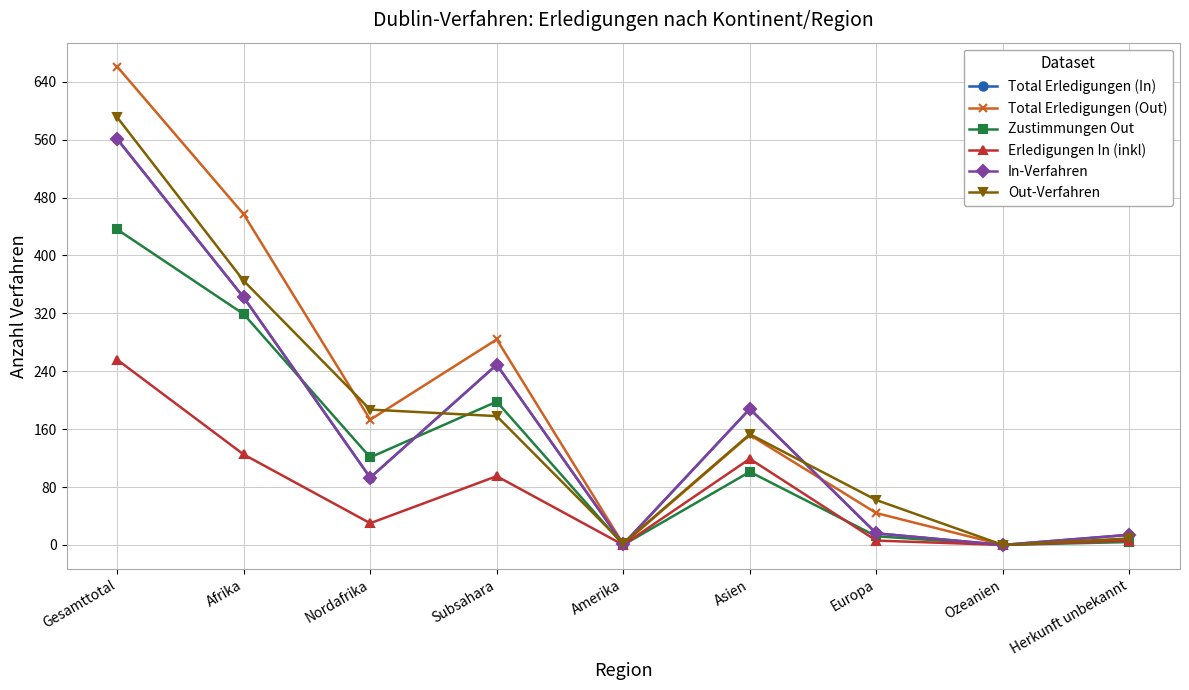

Is this an area chart (filled region under the line)?

No